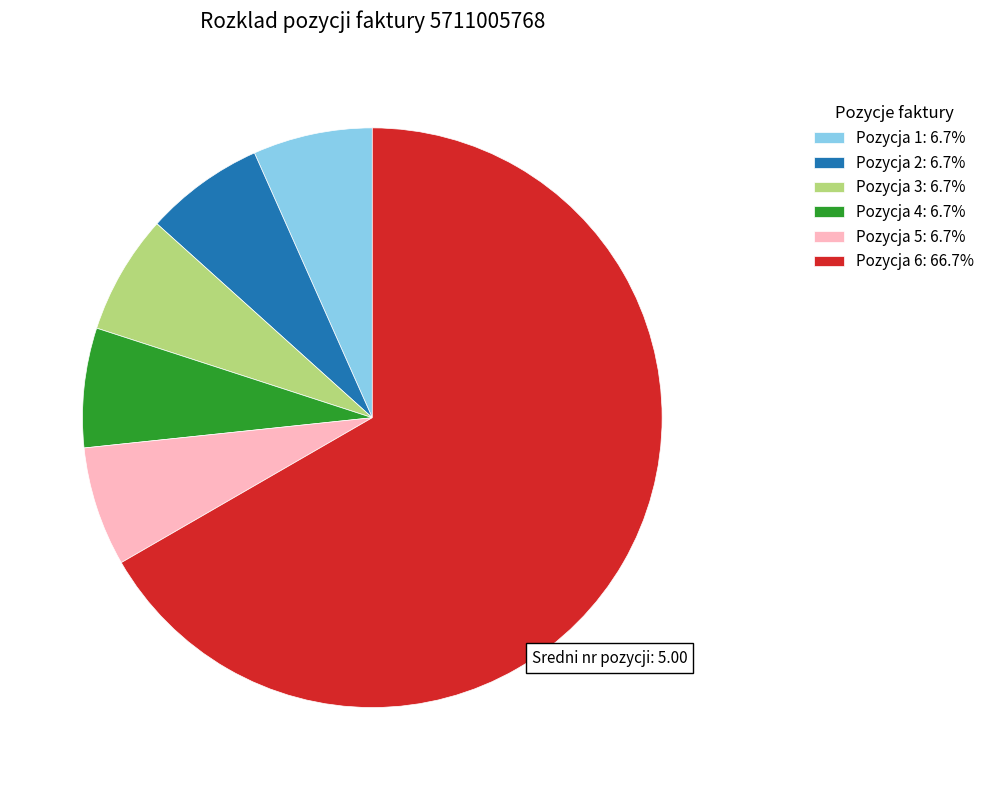

Is there a majority slice in this chart?

Yes